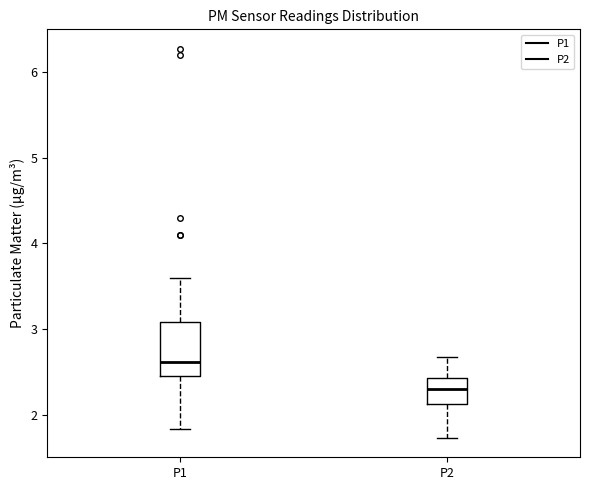

Comparing the boxes themselves (not the whiskers), which one is the tallest?

P1